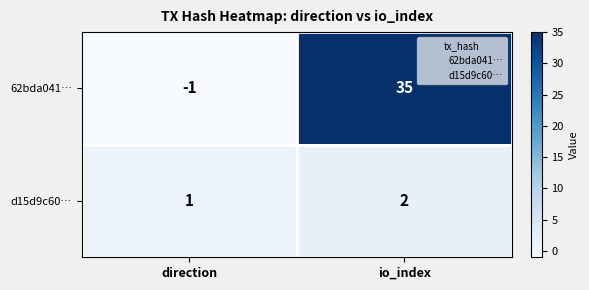

True or false: 62bda041… has a value of 0 at direction.

False